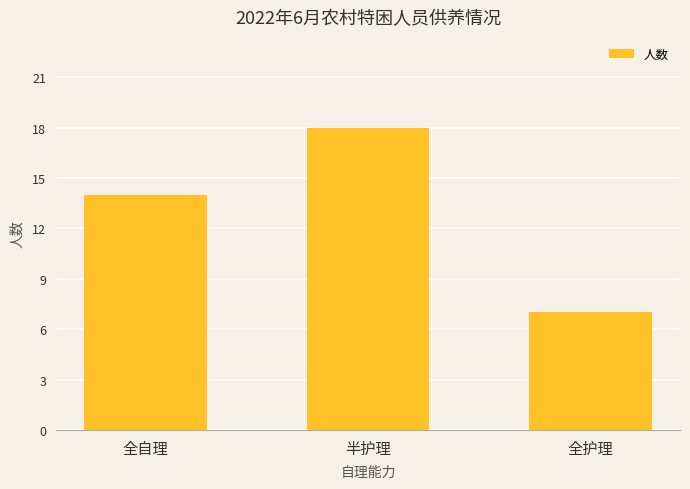

Rank the categories by value from highest to lowest.

半护理, 全自理, 全护理